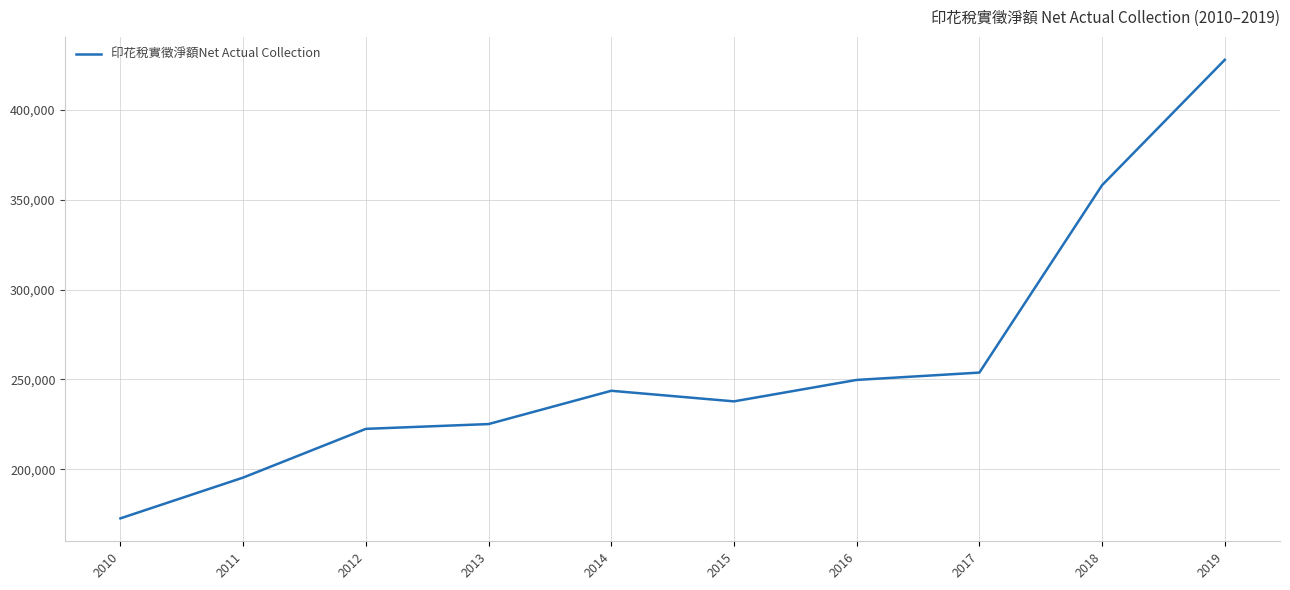

What is the maximum value shown in the chart?

427808